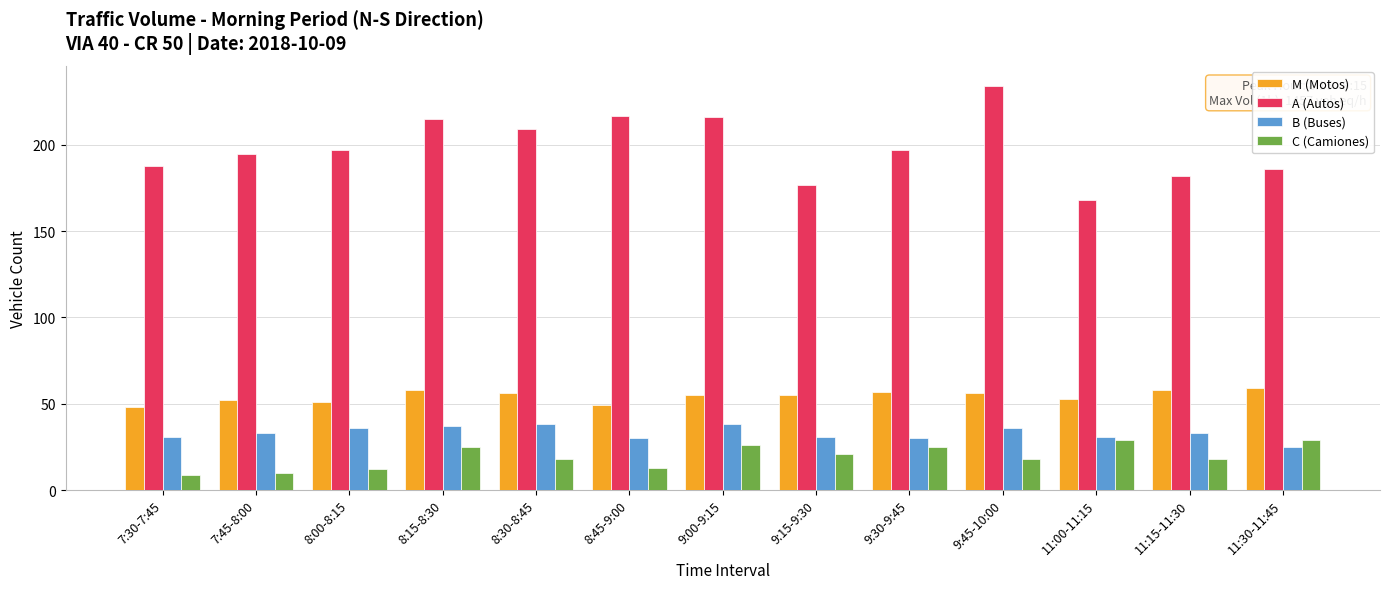

What is the average value of the C (Camiones) series?

19